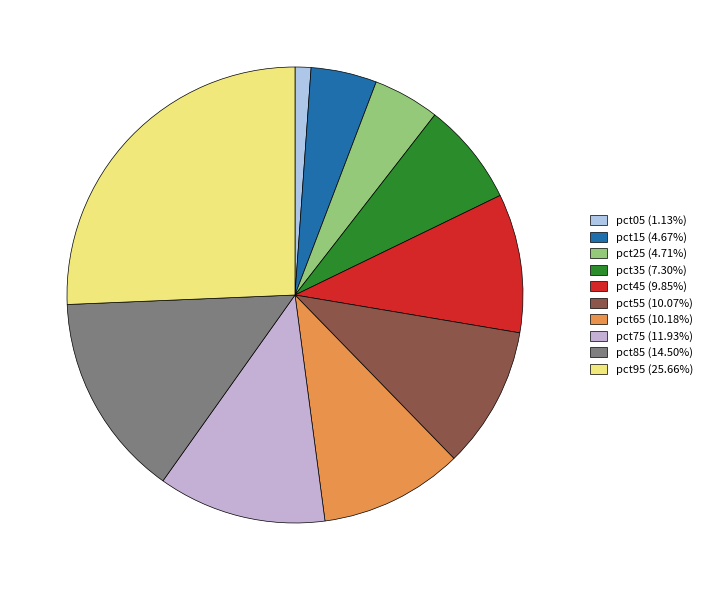

To the nearest percent, what portion does pct65 represent?

10%